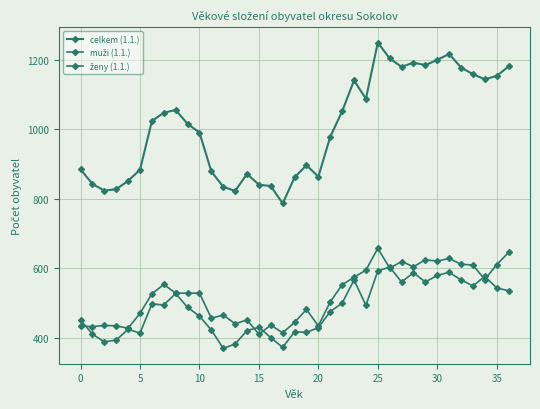

True or false: celkem (1.1.) and ženy (1.1.) cross at least once.

False